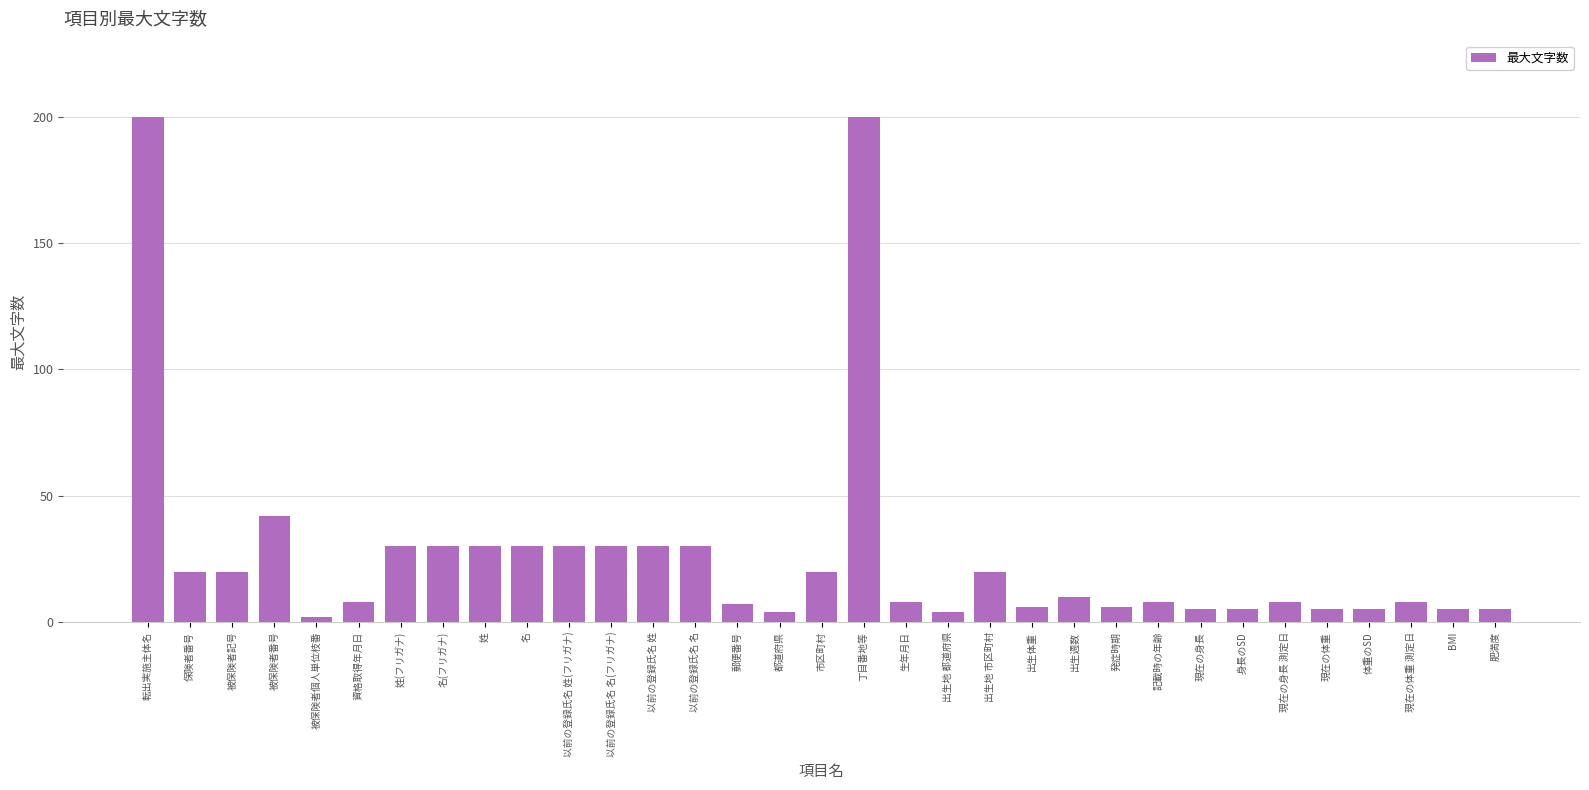

What position from the right is 名(フリガナ)?

26